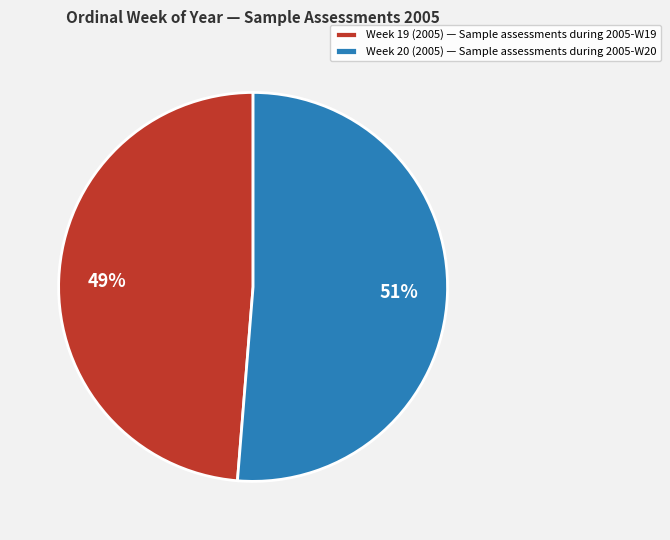

Which has a higher value, Week 19 (2005) — Sample assessments during 2005-W19 or Week 20 (2005) — Sample assessments during 2005-W20?

Week 20 (2005) — Sample assessments during 2005-W20